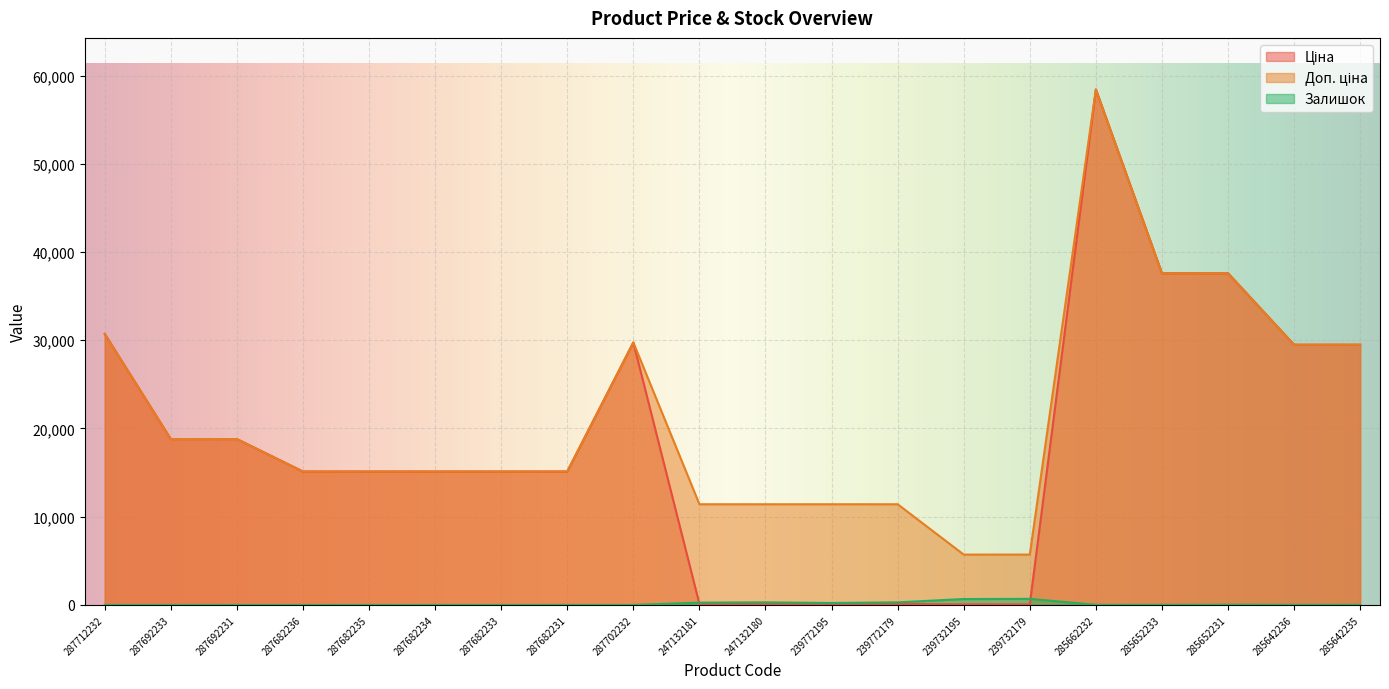

What is the sum of the Ціна values at 285642236 and 247132180?

29605.6